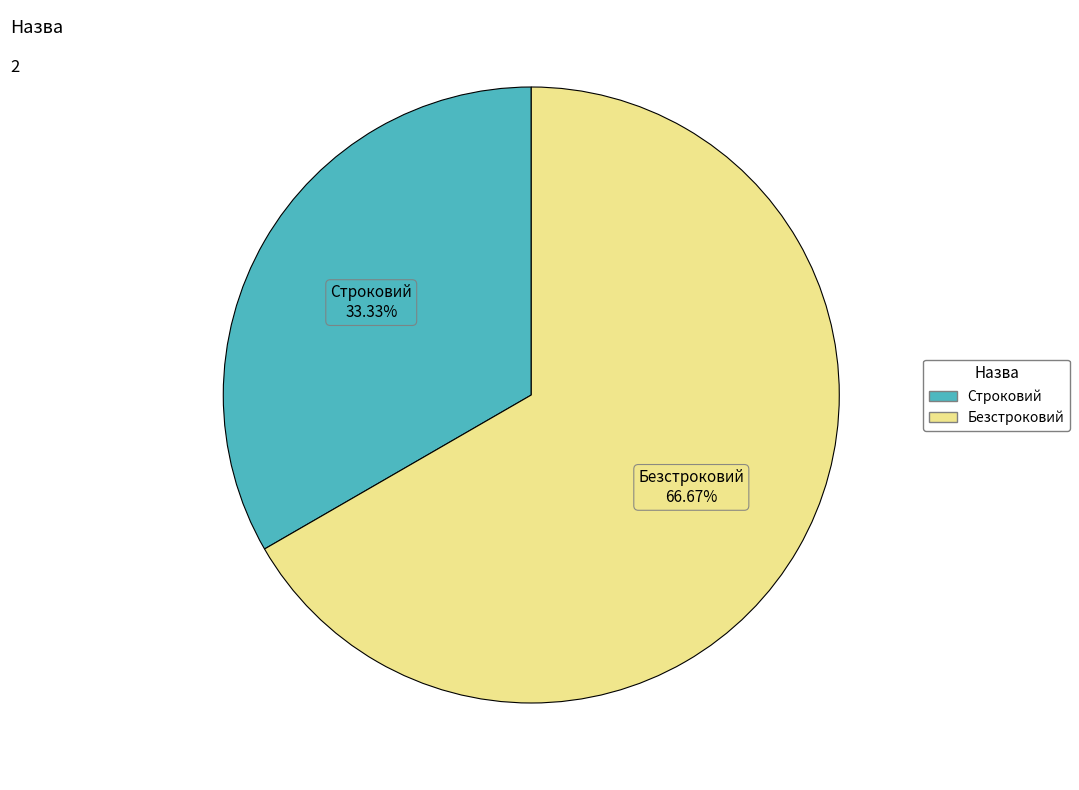

Combined, what portion of the pie is Строковий and Безстроковий?

100.0%